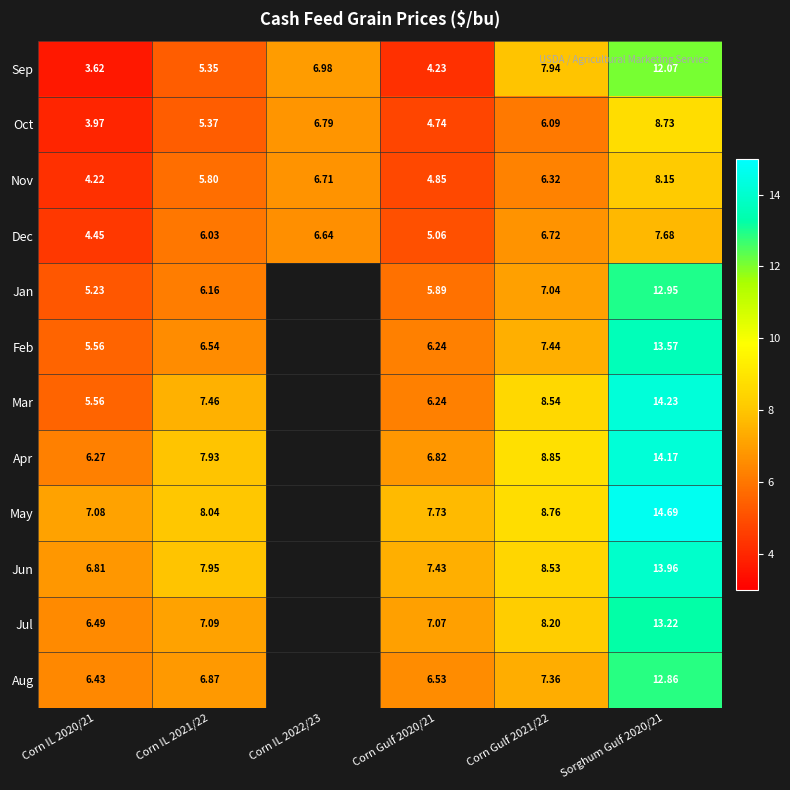

The value of Jun at Corn IL 2021/22 is 8.0. True or false?

True